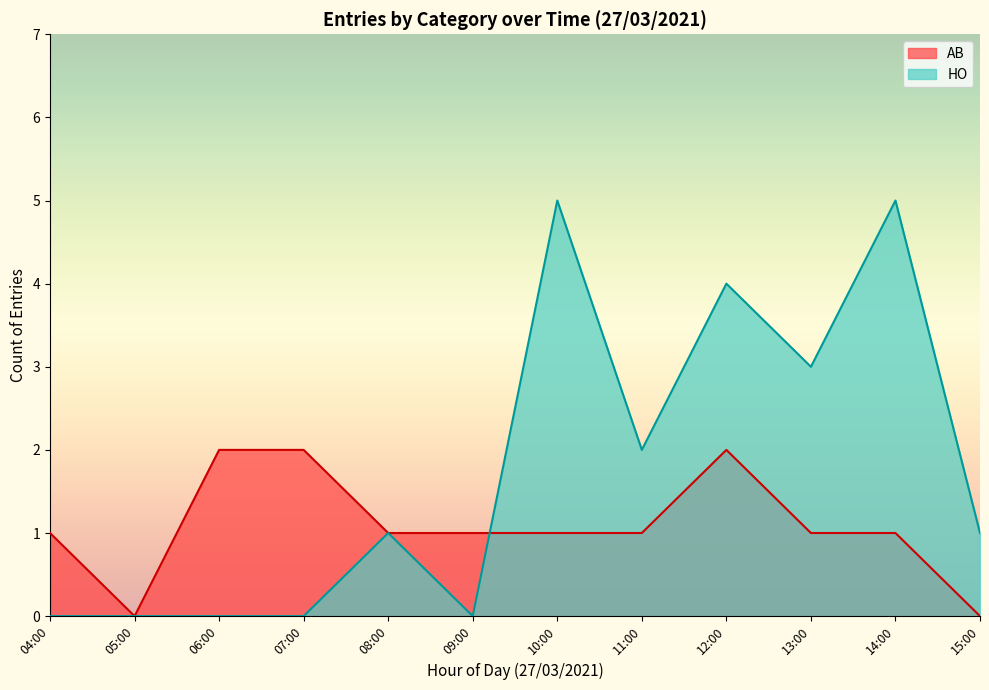

What is the approximate value of AB at 15:00?

0